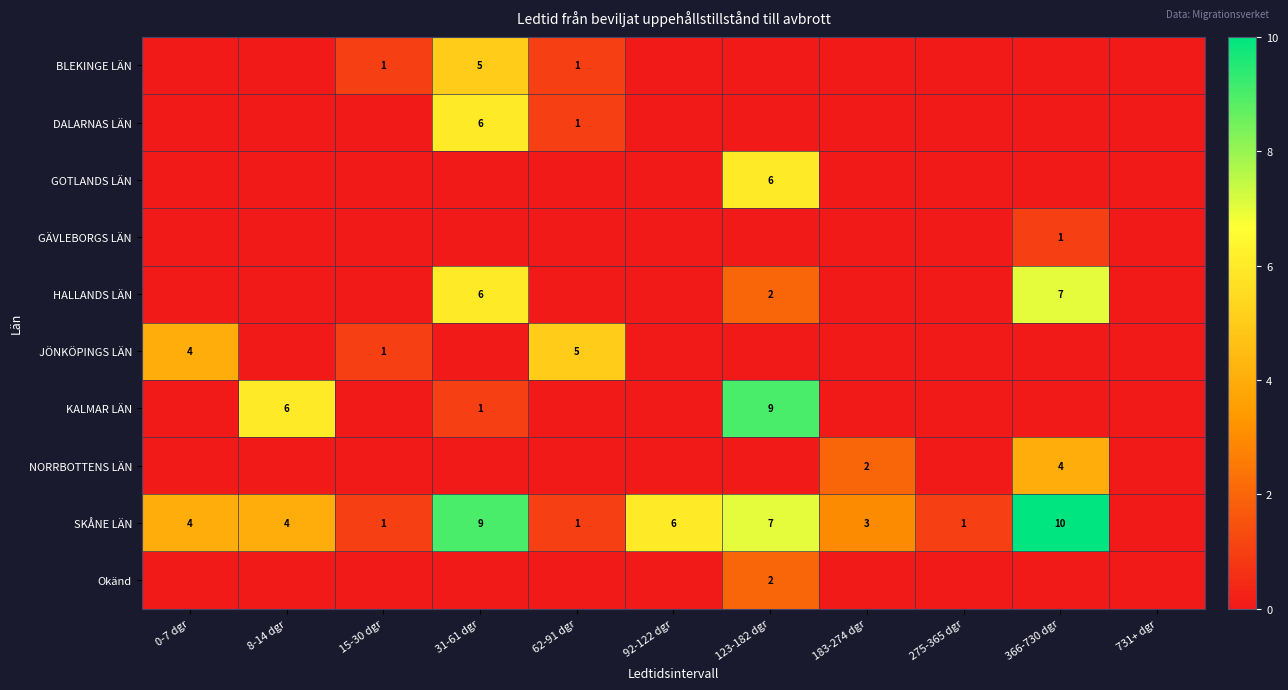

Is it true that SKÅNE LÄN equals 5 at 31-61 dgr?

False